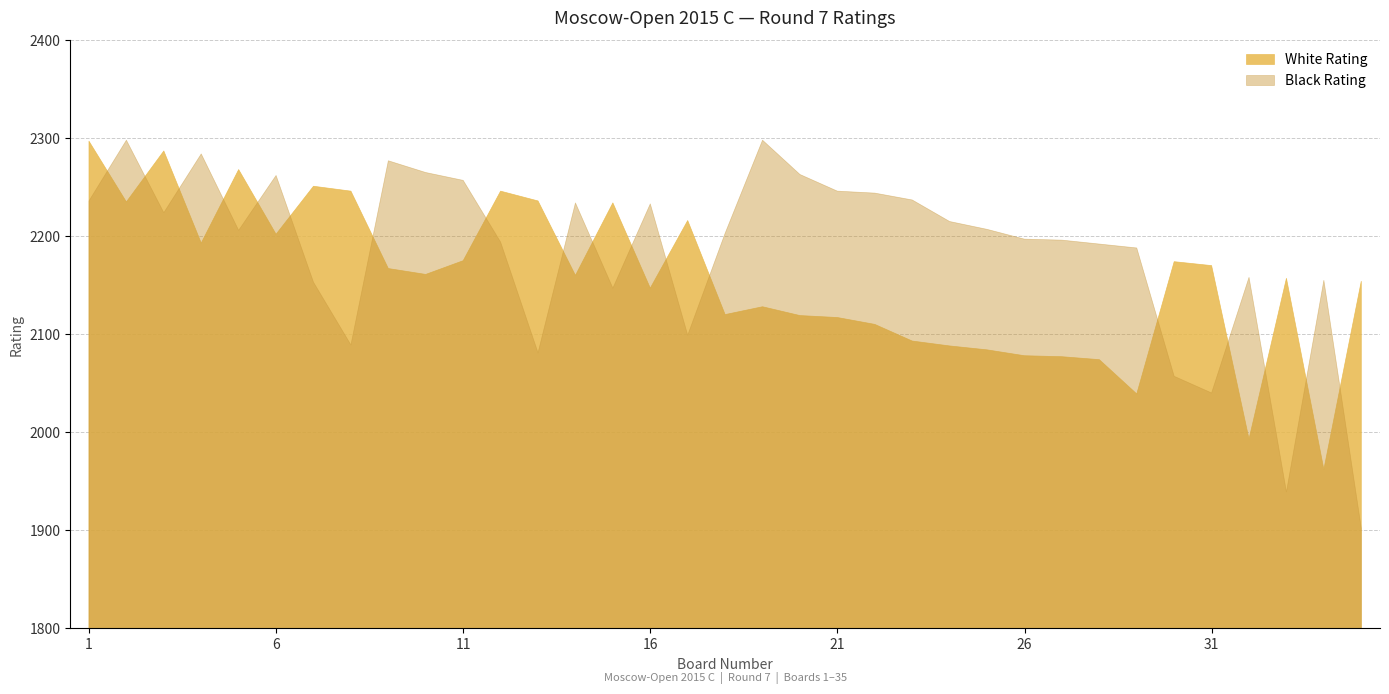

What is the maximum value for White Rating?

2297